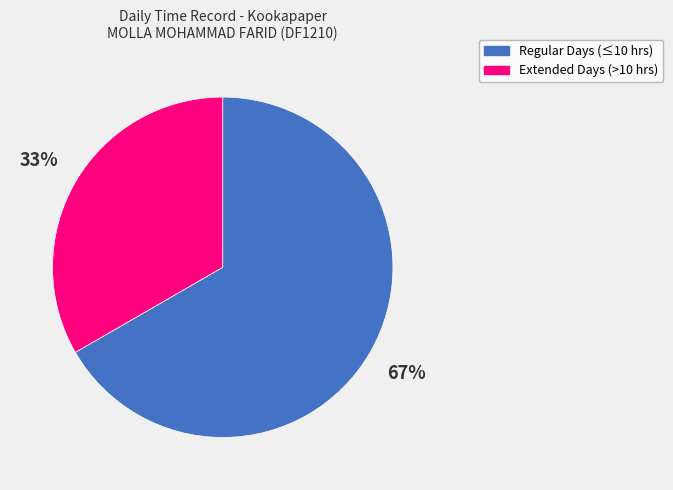

Does any single category account for the majority?

Yes